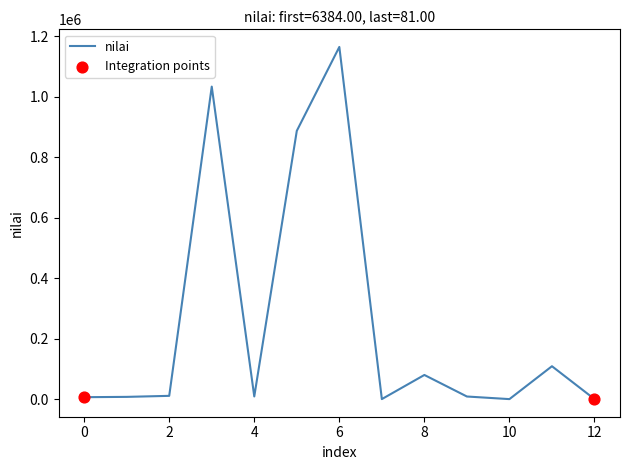

What is the greatest value displayed?

1165232